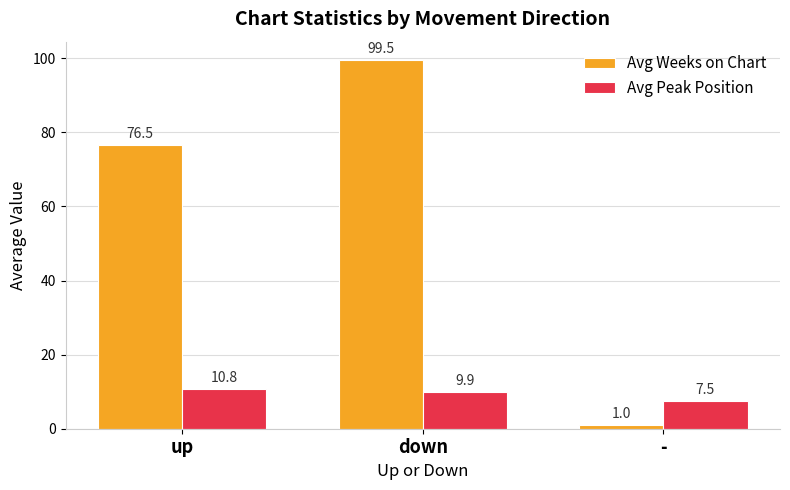

Are the bars grouped side by side (vs. stacked)?

Yes